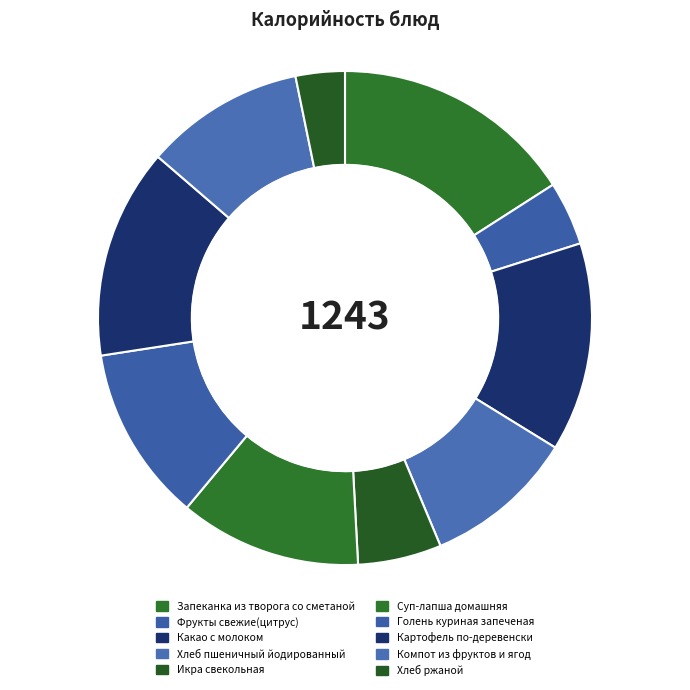

Approximately how many times larger is the value at Фрукты свежие(цитрус) compared to Компот из фруктов и ягод?

0.4